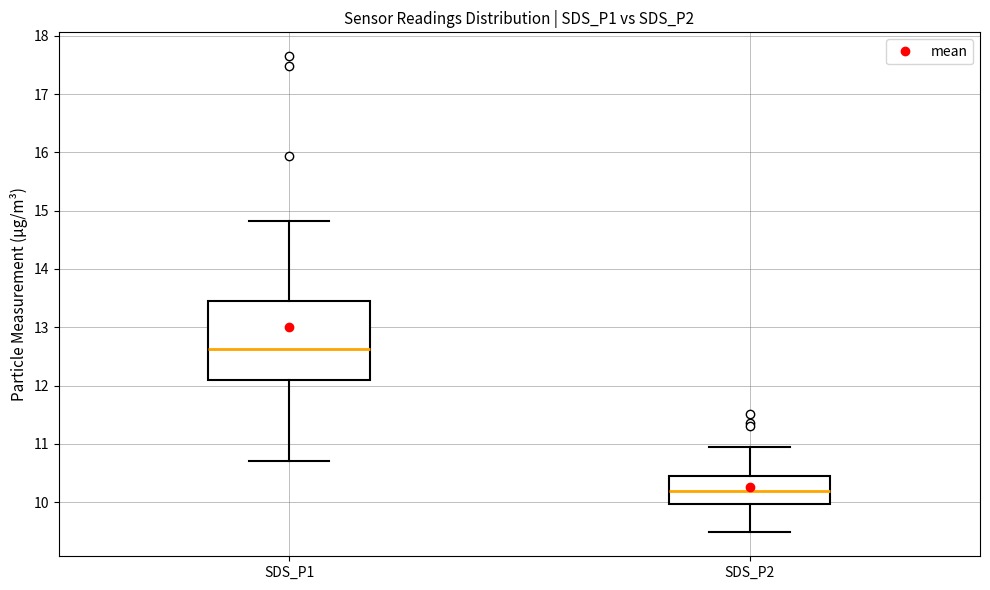

Which box is the tallest, from its lower edge to its upper edge?

SDS_P1